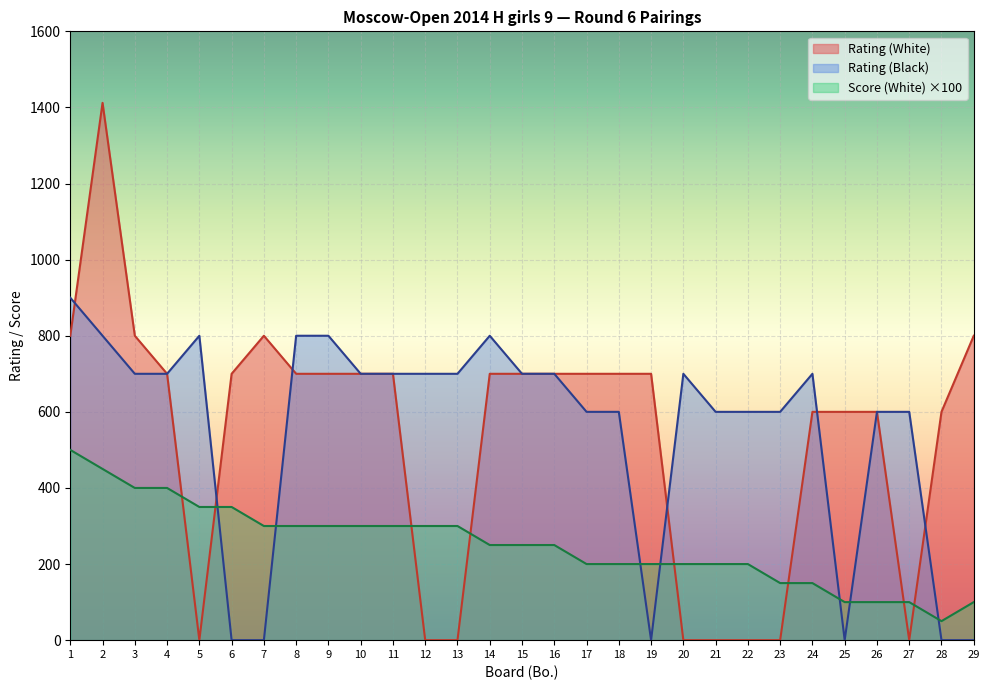

Between 7 and 26, which series saw the biggest shift?

Rating (Black)